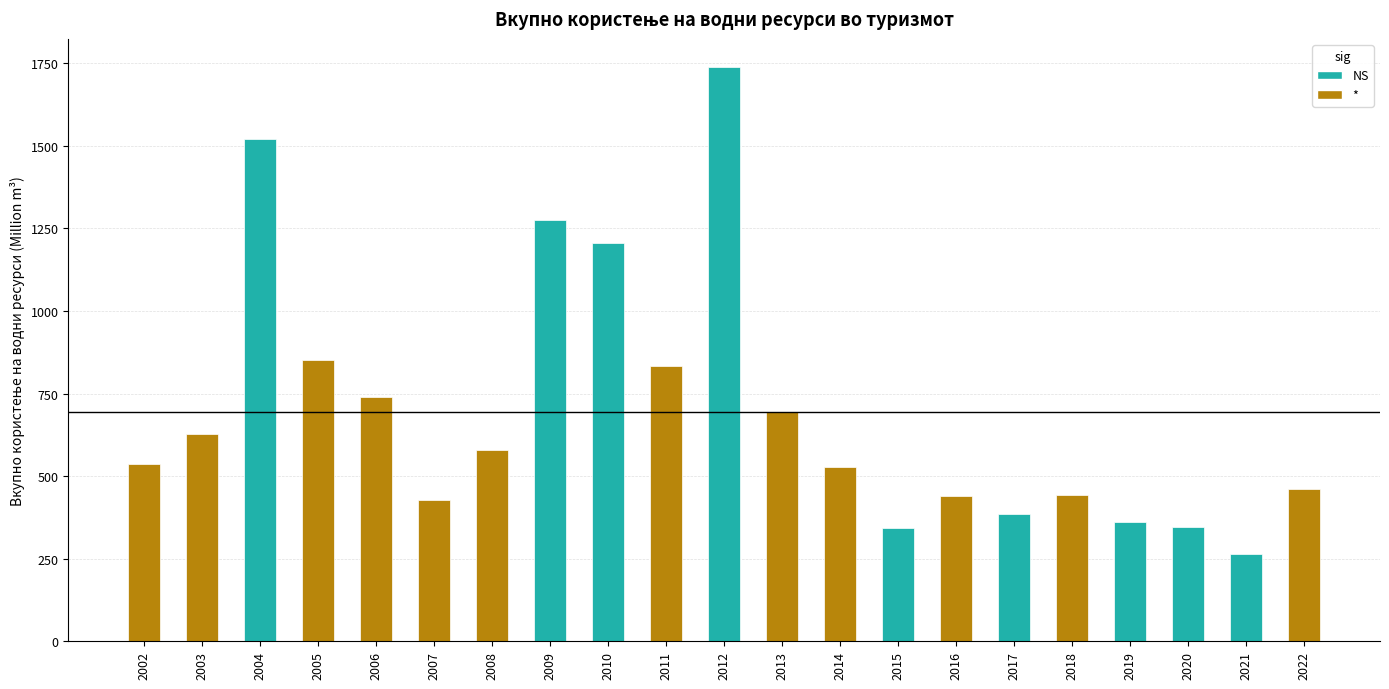

What is the greatest value displayed?

1737.1